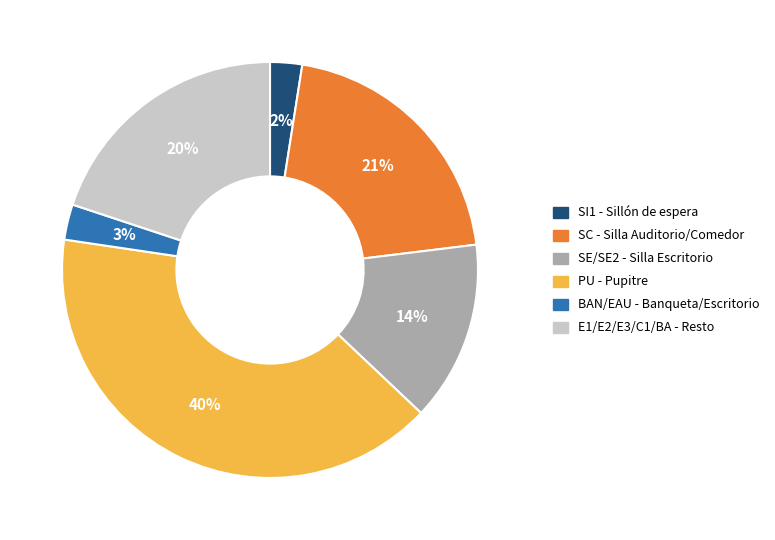

To the nearest percent, what is the difference between the largest and smallest slice percentages?

38%